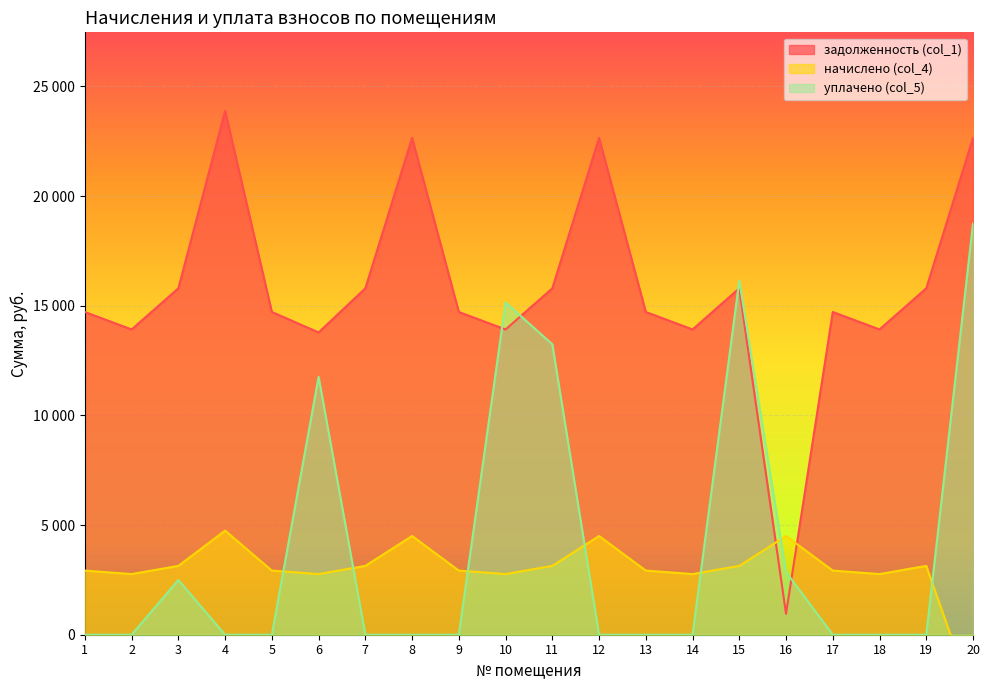

List the series in order of their peak value, highest first.

задолженность (col_1), уплачено (col_5), начислено (col_4)